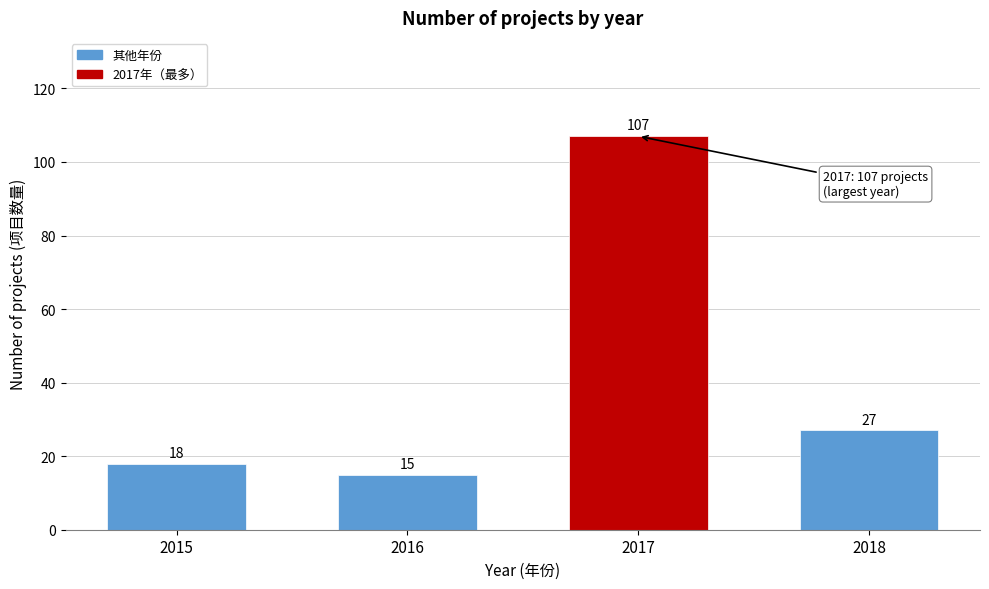

Reading right to left, transcribe all the data shown in this chart.

27	107	15	18